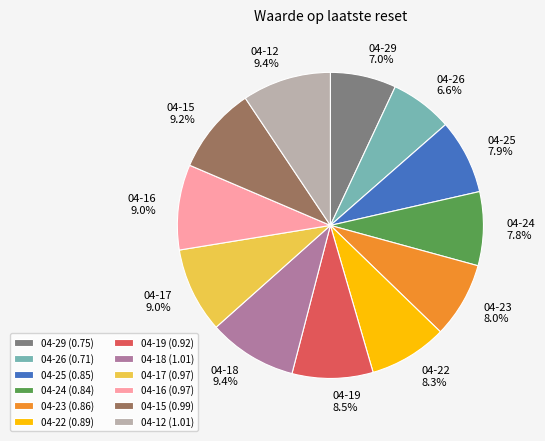

Is there a majority slice in this chart?

No